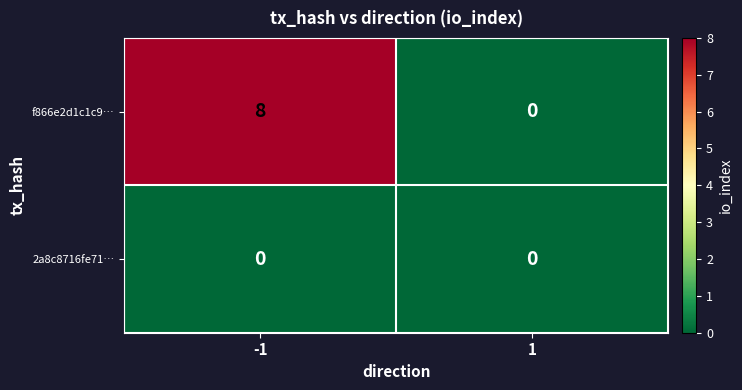

Rank the series by their maximum value, from lowest to highest.

2a8c8716fe71…, f866e2d1c1c9…